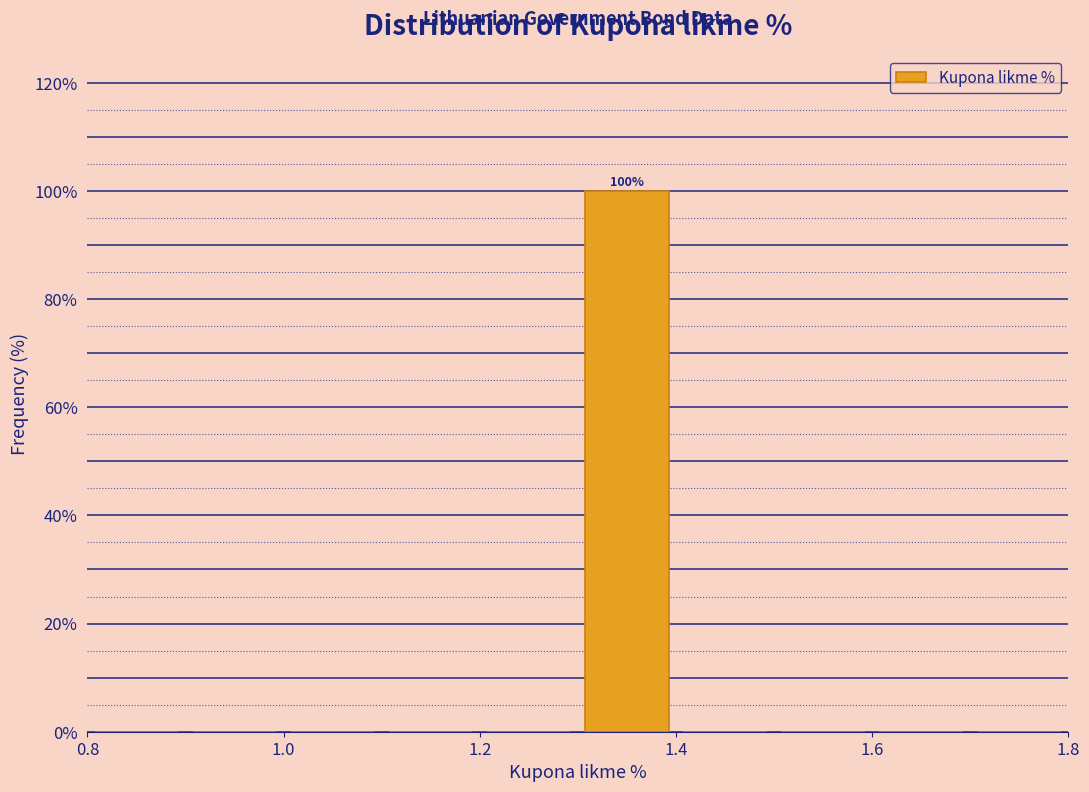

Which range on the x-axis has the tallest bar?

1.3 to 1.4